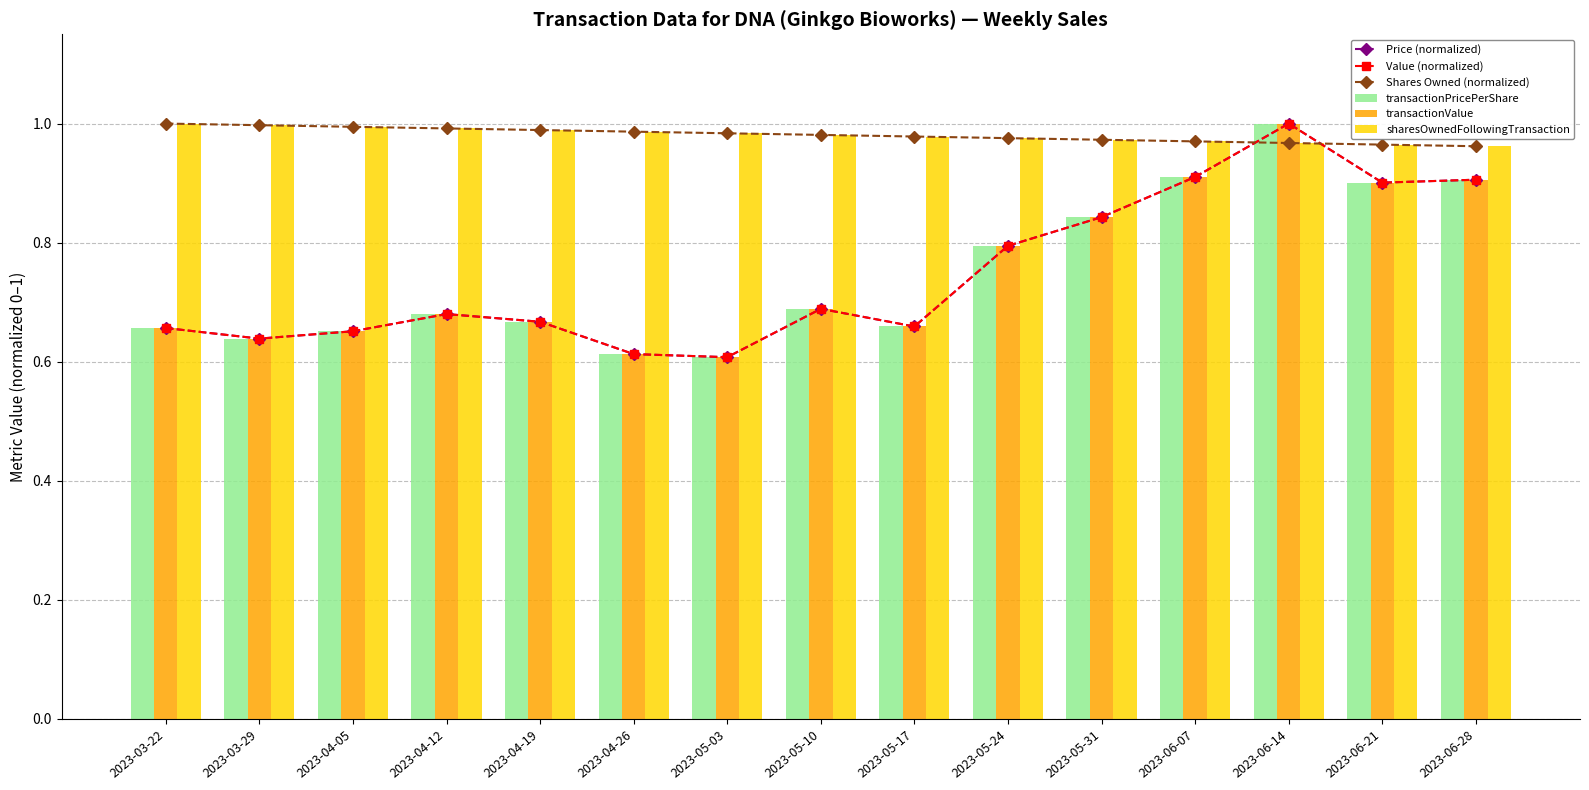

The value of Shares Owned (normalized) at 2023-03-29 is 0.2. True or false?

False